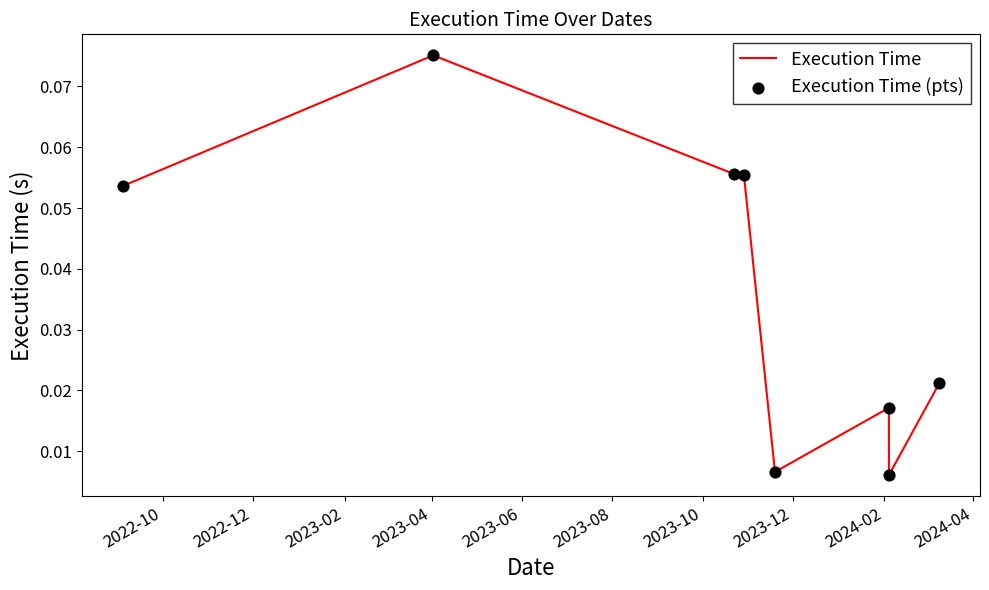

Is the value of Execution Time (pts) at 2022-10 greater than the value of Execution Time at 2023-04?

No